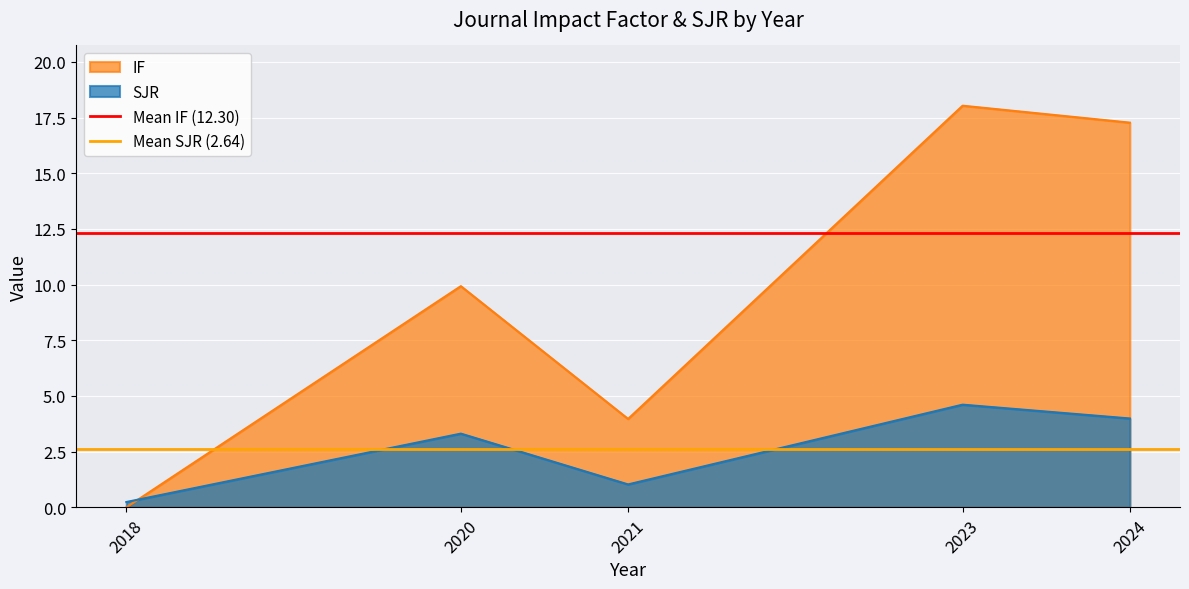

Which series ends up on top after the final intersection of SJR and IF?

IF